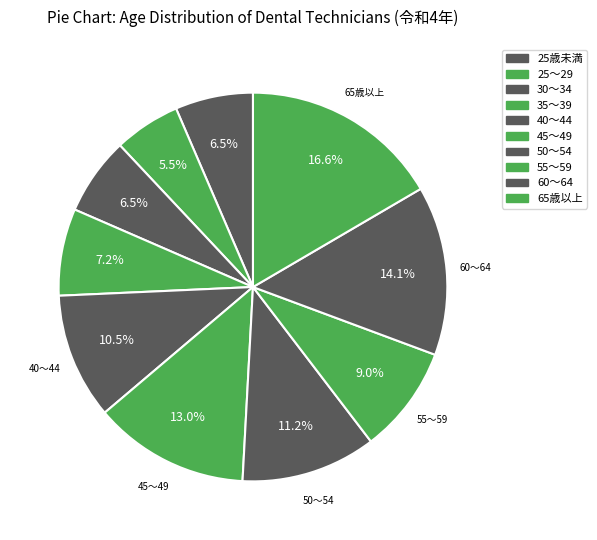

Combined, do 35～39 and 50～54 account for over 50%?

No